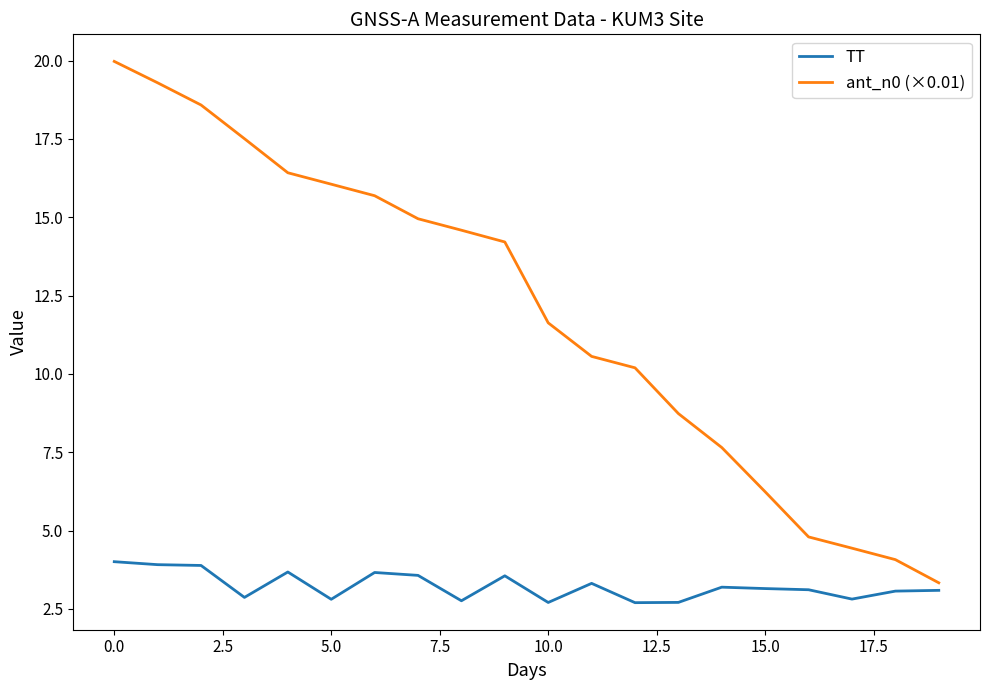

Which series has the largest total across all categories?

ant_n0 (×0.01)